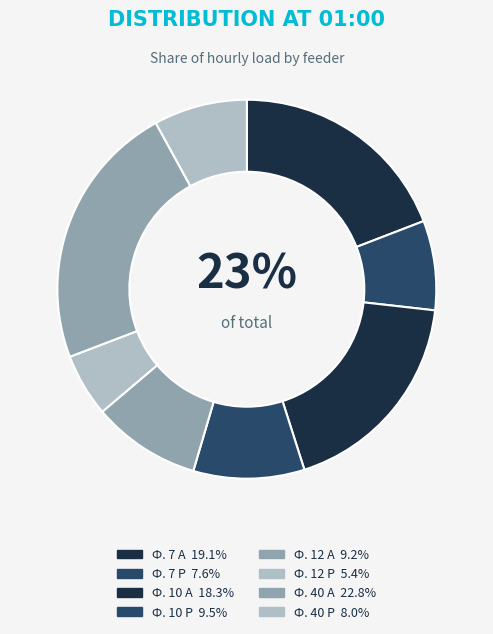

Is Ф. 10 Р the majority of the pie?

No